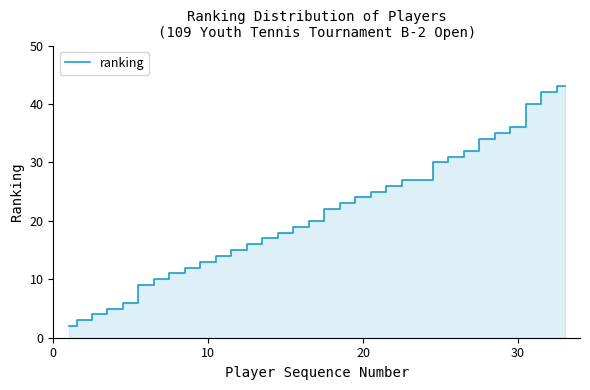

Does the chart have visible grid lines?

No